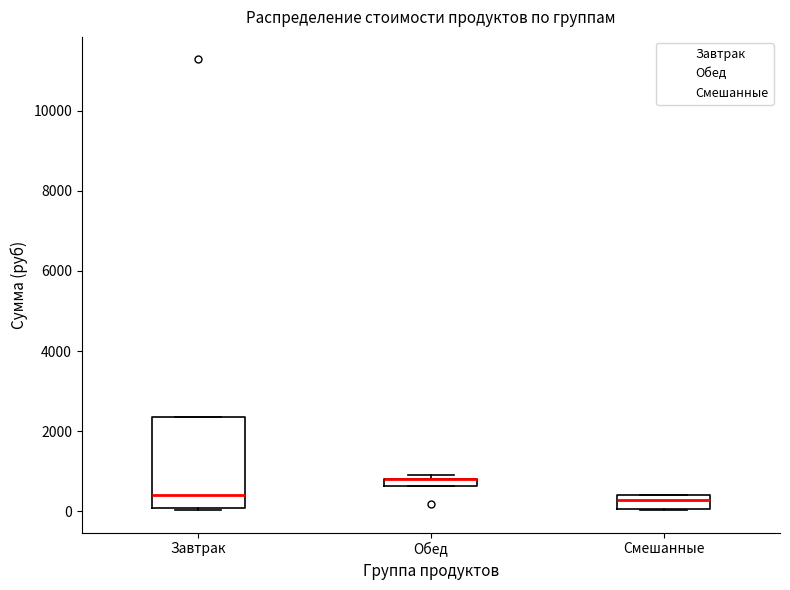

Where is the lower edge of the box for Обед on the y-axis? The values are not printed on the chart, so give them approximately, as read against the axis.

600